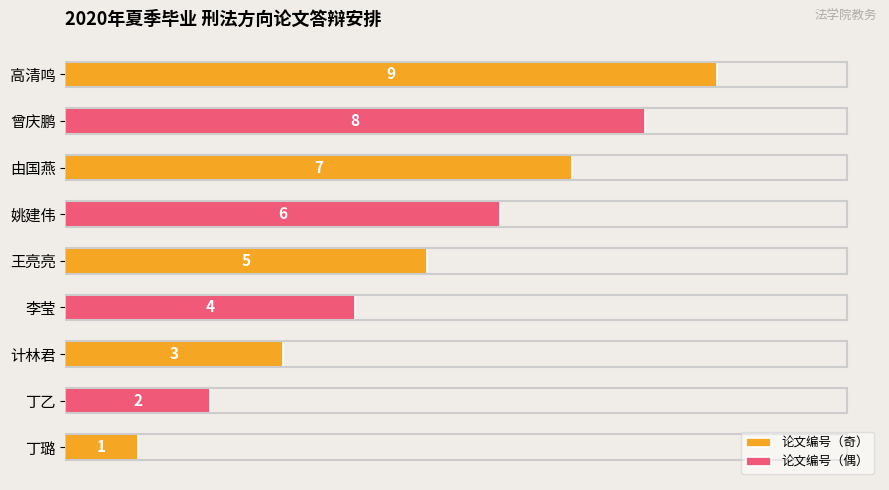

At which category does the chart reach its minimum across all series?

丁璐